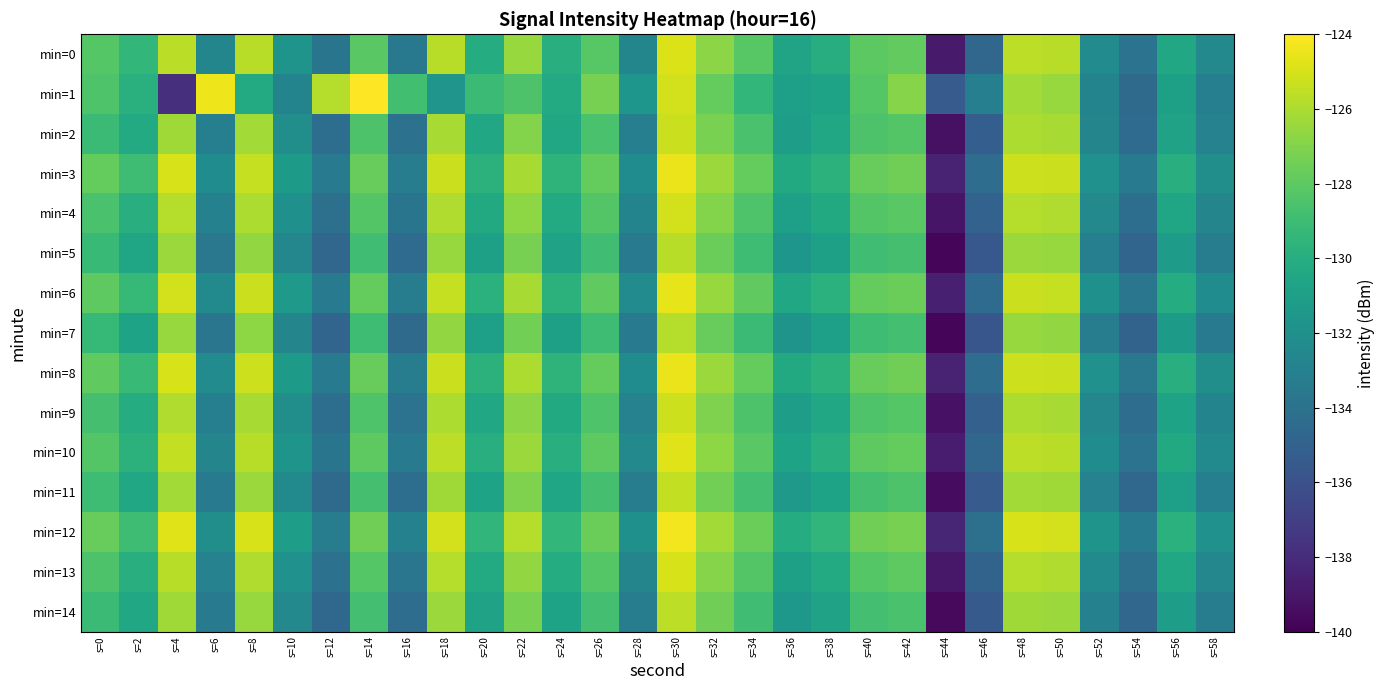

Reading left to right, list all the values displayed in this chart.

min=0: s=0=-128.2	s=2=-129.4	s=4=-125.7	s=6=-132.6	s=8=-125.7	s=10=-131.7	s=12=-133.8	s=14=-128.1	s=16=-133.5	s=18=-125.7	s=20=-130.1	s=22=-126.5	s=24=-130.0	s=26=-128.1	s=28=-132.6	s=30=-124.9	s=32=-126.8	s=34=-128.2	s=36=-130.7	s=38=-130.0	s=40=-128.0	s=42=-127.8	s=44=-138.9	s=46=-134.7	s=48=-125.6	s=50=-125.7	s=52=-132.3	s=54=-133.9	s=56=-130.4	s=58=-132.5
min=1: s=0=-128.4	s=2=-129.8	s=4=-137.8	s=6=-124.4	s=8=-130.2	s=10=-132.8	s=12=-125.8	s=14=-124.0	s=16=-128.8	s=18=-131.7	s=20=-129.1	s=22=-128.5	s=24=-130.2	s=26=-127.3	s=28=-131.6	s=30=-125.1	s=32=-127.8	s=34=-129.4	s=36=-131.0	s=38=-130.7	s=40=-128.2	s=42=-126.9	s=44=-135.4	s=46=-133.1	s=48=-126.2	s=50=-126.5	s=52=-132.8	s=54=-134.5	s=56=-130.9	s=58=-133.1
min=2: s=0=-129.1	s=2=-130.2	s=4=-126.3	s=6=-133.1	s=8=-126.2	s=10=-132.1	s=12=-134.2	s=14=-128.5	s=16=-134.0	s=18=-126.1	s=20=-130.5	s=22=-127.0	s=24=-130.4	s=26=-128.6	s=28=-133.1	s=30=-125.3	s=32=-127.2	s=34=-128.6	s=36=-131.1	s=38=-130.5	s=40=-128.5	s=42=-128.3	s=44=-139.3	s=46=-135.2	s=48=-126.0	s=50=-126.1	s=52=-132.7	s=54=-134.4	s=56=-130.8	s=58=-132.9
min=3: s=0=-127.8	s=2=-129.0	s=4=-125.0	s=6=-132.2	s=8=-125.4	s=10=-131.3	s=12=-133.4	s=14=-127.7	s=16=-133.2	s=18=-125.3	s=20=-129.7	s=22=-126.1	s=24=-129.6	s=26=-127.8	s=28=-132.2	s=30=-124.5	s=32=-126.4	s=34=-127.8	s=36=-130.3	s=38=-129.7	s=40=-127.7	s=42=-127.5	s=44=-138.5	s=46=-134.3	s=48=-125.2	s=50=-125.3	s=52=-131.9	s=54=-133.5	s=56=-130.0	s=58=-132.1
min=4: s=0=-128.6	s=2=-130.0	s=4=-125.8	s=6=-133.0	s=8=-126.0	s=10=-132.0	s=12=-134.1	s=14=-128.3	s=16=-133.8	s=18=-125.9	s=20=-130.3	s=22=-126.7	s=24=-130.2	s=26=-128.3	s=28=-132.8	s=30=-125.1	s=32=-127.0	s=34=-128.4	s=36=-131.0	s=38=-130.3	s=40=-128.3	s=42=-128.1	s=44=-139.1	s=46=-135.0	s=48=-125.8	s=50=-125.9	s=52=-132.5	s=54=-134.2	s=56=-130.6	s=58=-132.7
min=5: s=0=-129.2	s=2=-130.6	s=4=-126.4	s=6=-133.6	s=8=-126.6	s=10=-132.6	s=12=-134.7	s=14=-128.9	s=16=-134.4	s=18=-126.5	s=20=-130.9	s=22=-127.3	s=24=-130.8	s=26=-128.9	s=28=-133.4	s=30=-125.7	s=32=-127.6	s=34=-129.0	s=36=-131.6	s=38=-130.9	s=40=-128.9	s=42=-128.7	s=44=-139.7	s=46=-135.6	s=48=-126.4	s=50=-126.5	s=52=-133.1	s=54=-134.8	s=56=-131.2	s=58=-133.3
min=6: s=0=-128.0	s=2=-129.3	s=4=-125.1	s=6=-132.4	s=8=-125.3	s=10=-131.4	s=12=-133.5	s=14=-127.8	s=16=-133.3	s=18=-125.4	s=20=-129.8	s=22=-126.1	s=24=-129.7	s=26=-127.9	s=28=-132.3	s=30=-124.6	s=32=-126.5	s=34=-127.9	s=36=-130.4	s=38=-129.8	s=40=-127.8	s=42=-127.6	s=44=-138.6	s=46=-134.4	s=48=-125.3	s=50=-125.4	s=52=-132.0	s=54=-133.7	s=56=-130.1	s=58=-132.2
min=7: s=0=-129.3	s=2=-130.7	s=4=-126.5	s=6=-133.7	s=8=-126.7	s=10=-132.7	s=12=-134.8	s=14=-129.0	s=16=-134.5	s=18=-126.6	s=20=-131.0	s=22=-127.4	s=24=-130.9	s=26=-129.0	s=28=-133.5	s=30=-125.8	s=32=-127.7	s=34=-129.1	s=36=-131.7	s=38=-131.0	s=40=-129.0	s=42=-128.8	s=44=-139.8	s=46=-135.7	s=48=-126.5	s=50=-126.6	s=52=-133.2	s=54=-134.9	s=56=-131.3	s=58=-133.4
min=8: s=0=-127.9	s=2=-129.2	s=4=-125.0	s=6=-132.3	s=8=-125.2	s=10=-131.3	s=12=-133.4	s=14=-127.7	s=16=-133.2	s=18=-125.3	s=20=-129.7	s=22=-126.0	s=24=-129.6	s=26=-127.8	s=28=-132.2	s=30=-124.5	s=32=-126.4	s=34=-127.8	s=36=-130.3	s=38=-129.7	s=40=-127.7	s=42=-127.5	s=44=-138.5	s=46=-134.3	s=48=-125.2	s=50=-125.3	s=52=-131.9	s=54=-133.6	s=56=-130.0	s=58=-132.1
min=9: s=0=-128.7	s=2=-130.1	s=4=-125.9	s=6=-133.1	s=8=-126.1	s=10=-132.1	s=12=-134.2	s=14=-128.4	s=16=-133.9	s=18=-126.0	s=20=-130.4	s=22=-126.8	s=24=-130.3	s=26=-128.4	s=28=-132.9	s=30=-125.2	s=32=-127.1	s=34=-128.5	s=36=-131.1	s=38=-130.4	s=40=-128.4	s=42=-128.2	s=44=-139.2	s=46=-135.1	s=48=-126.0	s=50=-126.1	s=52=-132.6	s=54=-134.3	s=56=-130.7	s=58=-132.8
min=10: s=0=-128.3	s=2=-129.7	s=4=-125.5	s=6=-132.7	s=8=-125.7	s=10=-131.7	s=12=-133.8	s=14=-128.0	s=16=-133.5	s=18=-125.6	s=20=-130.0	s=22=-126.4	s=24=-129.9	s=26=-128.0	s=28=-132.5	s=30=-124.8	s=32=-126.7	s=34=-128.1	s=36=-130.7	s=38=-130.0	s=40=-128.0	s=42=-127.8	s=44=-138.8	s=46=-134.7	s=48=-125.6	s=50=-125.7	s=52=-132.2	s=54=-133.9	s=56=-130.3	s=58=-132.4
min=11: s=0=-129.0	s=2=-130.4	s=4=-126.2	s=6=-133.4	s=8=-126.4	s=10=-132.4	s=12=-134.5	s=14=-128.7	s=16=-134.2	s=18=-126.3	s=20=-130.7	s=22=-127.1	s=24=-130.6	s=26=-128.7	s=28=-133.2	s=30=-125.5	s=32=-127.4	s=34=-128.8	s=36=-131.4	s=38=-130.7	s=40=-128.7	s=42=-128.5	s=44=-139.5	s=46=-135.4	s=48=-126.2	s=50=-126.3	s=52=-132.9	s=54=-134.6	s=56=-131.0	s=58=-133.1
min=12: s=0=-127.7	s=2=-129.0	s=4=-124.8	s=6=-132.1	s=8=-125.0	s=10=-131.1	s=12=-133.2	s=14=-127.5	s=16=-133.0	s=18=-125.1	s=20=-129.5	s=22=-125.8	s=24=-129.4	s=26=-127.6	s=28=-132.0	s=30=-124.3	s=32=-126.2	s=34=-127.6	s=36=-130.1	s=38=-129.5	s=40=-127.5	s=42=-127.3	s=44=-138.3	s=46=-134.1	s=48=-125.0	s=50=-125.1	s=52=-131.7	s=54=-133.4	s=56=-129.8	s=58=-131.9
min=13: s=0=-128.5	s=2=-129.9	s=4=-125.7	s=6=-132.9	s=8=-125.9	s=10=-131.9	s=12=-134.0	s=14=-128.2	s=16=-133.7	s=18=-125.8	s=20=-130.2	s=22=-126.6	s=24=-130.1	s=26=-128.2	s=28=-132.7	s=30=-125.0	s=32=-126.9	s=34=-128.3	s=36=-130.9	s=38=-130.2	s=40=-128.2	s=42=-128.0	s=44=-139.0	s=46=-134.9	s=48=-125.8	s=50=-125.9	s=52=-132.4	s=54=-134.1	s=56=-130.5	s=58=-132.6
min=14: s=0=-129.1	s=2=-130.5	s=4=-126.3	s=6=-133.5	s=8=-126.5	s=10=-132.5	s=12=-134.6	s=14=-128.8	s=16=-134.3	s=18=-126.4	s=20=-130.8	s=22=-127.2	s=24=-130.7	s=26=-128.8	s=28=-133.3	s=30=-125.6	s=32=-127.5	s=34=-128.9	s=36=-131.5	s=38=-130.8	s=40=-128.8	s=42=-128.6	s=44=-139.6	s=46=-135.5	s=48=-126.3	s=50=-126.4	s=52=-133.0	s=54=-134.7	s=56=-131.1	s=58=-133.2